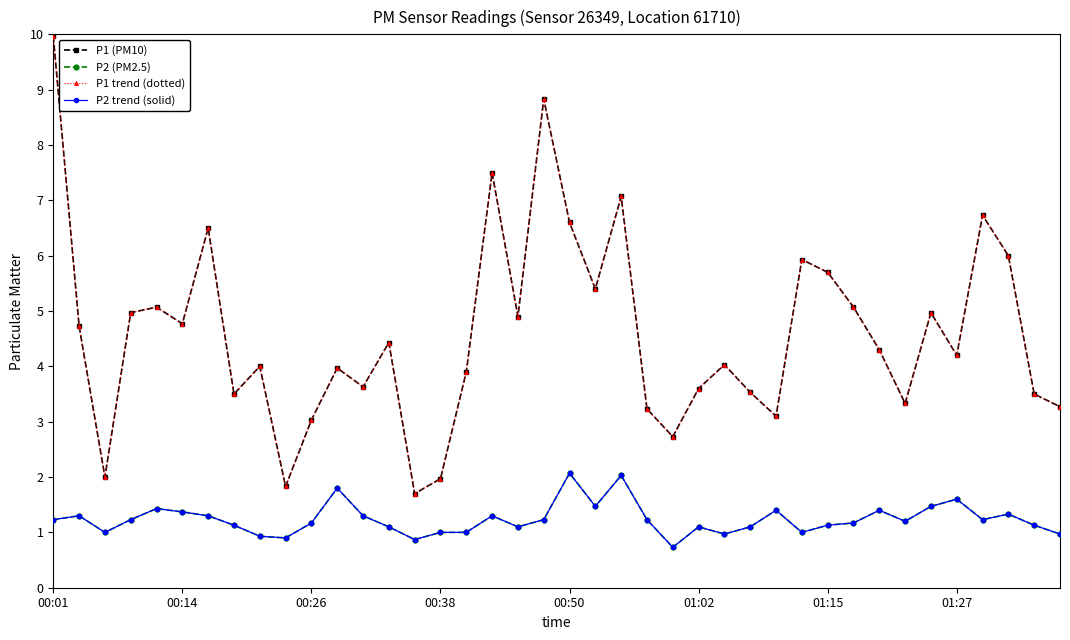

Does the chart have visible grid lines?

No